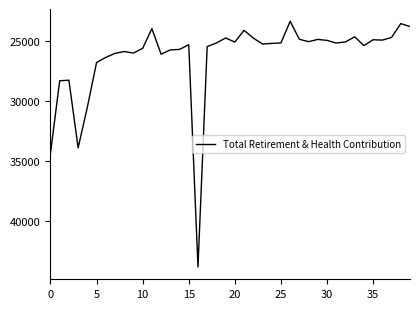

What is the greatest value displayed?

43852